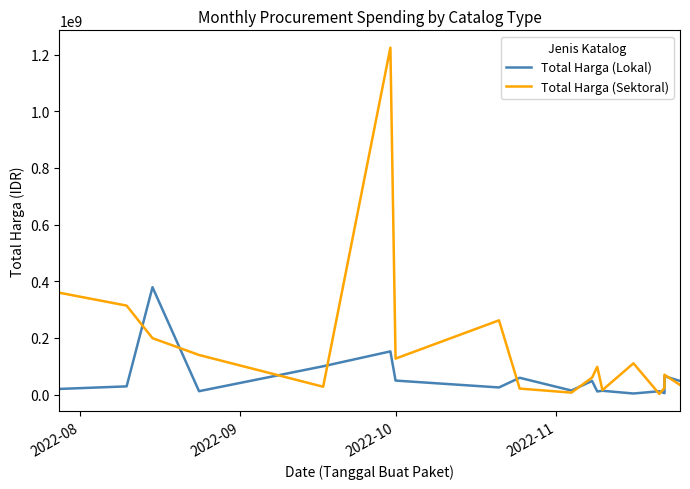

What are all the series names shown in the legend?

Total Harga (Lokal), Total Harga (Sektoral)